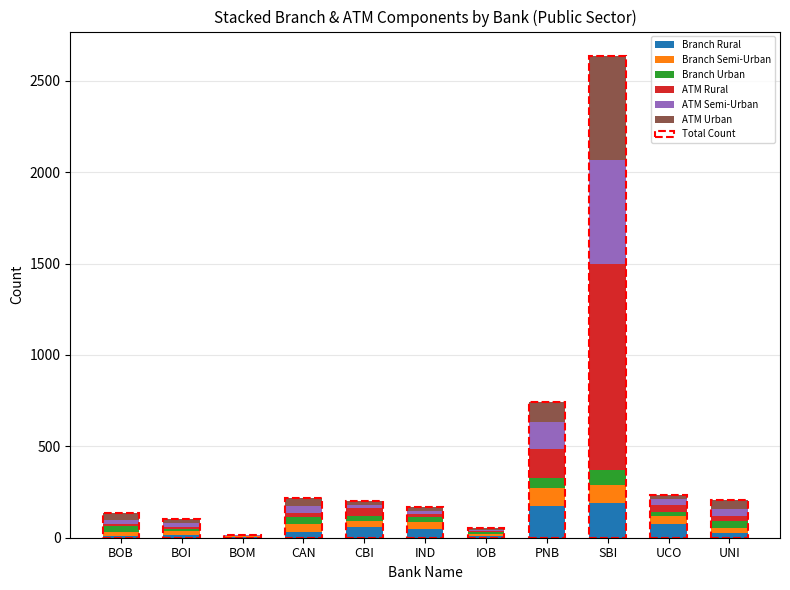

What is the difference between the second highest and minimum values in the Branch Semi-Urban series?

93